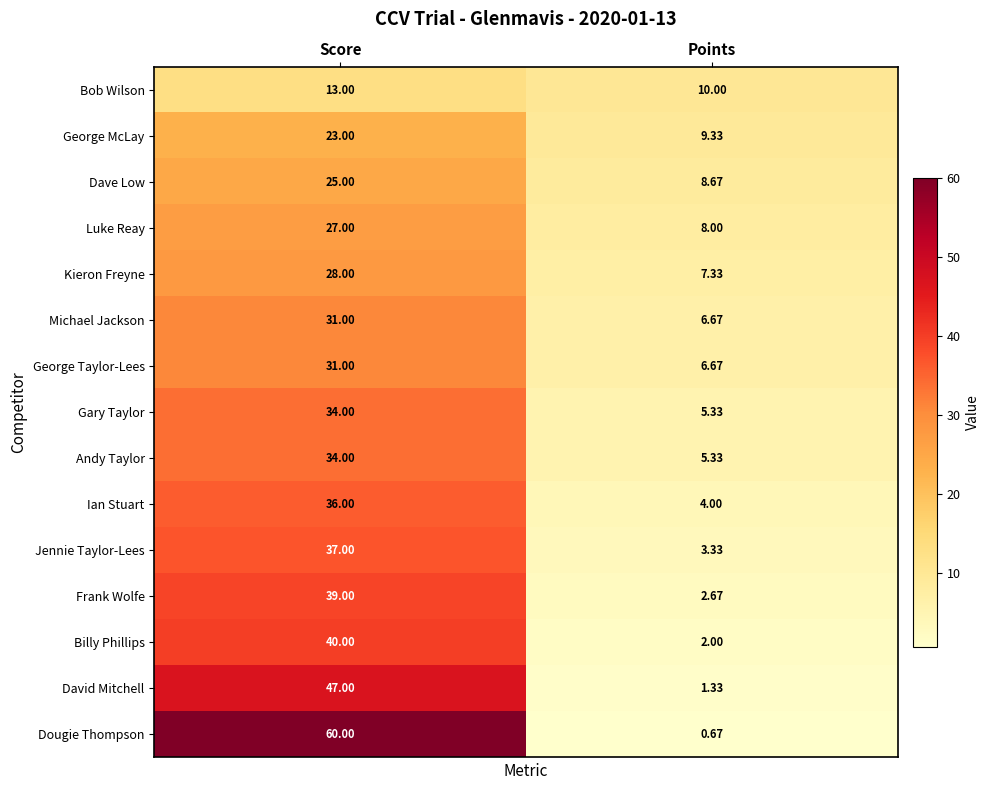

Between Score and Points, which series saw the biggest shift?

Dougie Thompson